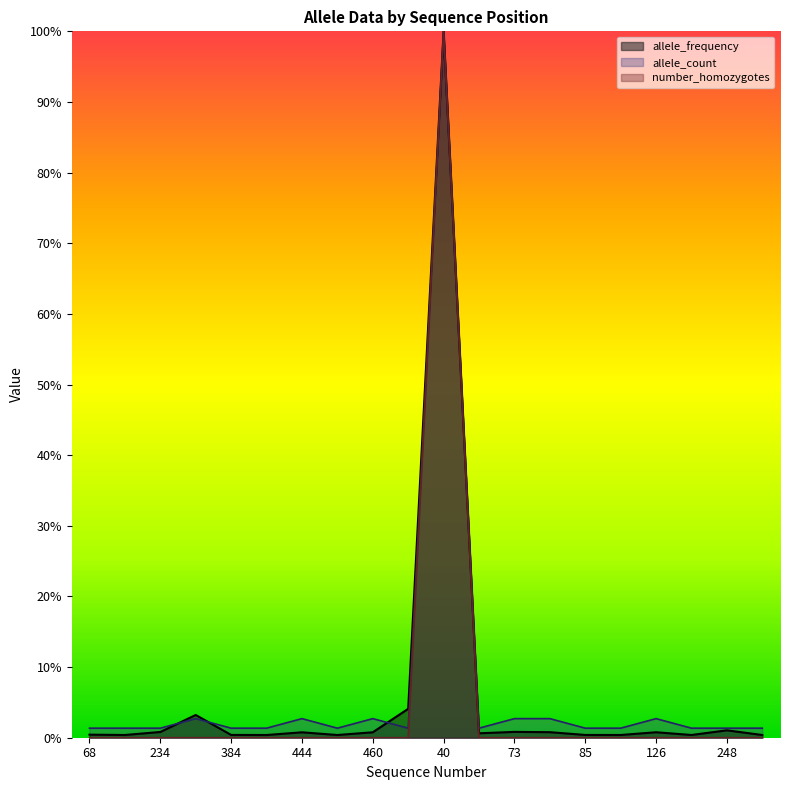

List the series in order of their peak value, highest first.

allele_frequency, allele_count, number_homozygotes